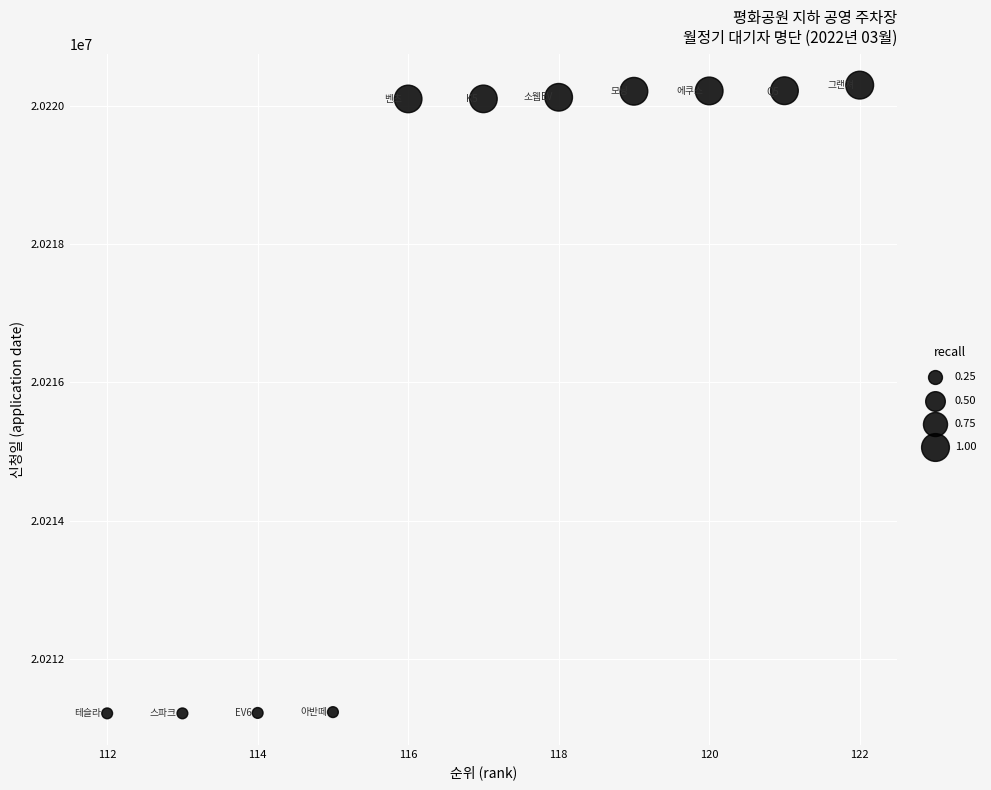

What is the average Y value?

20216923